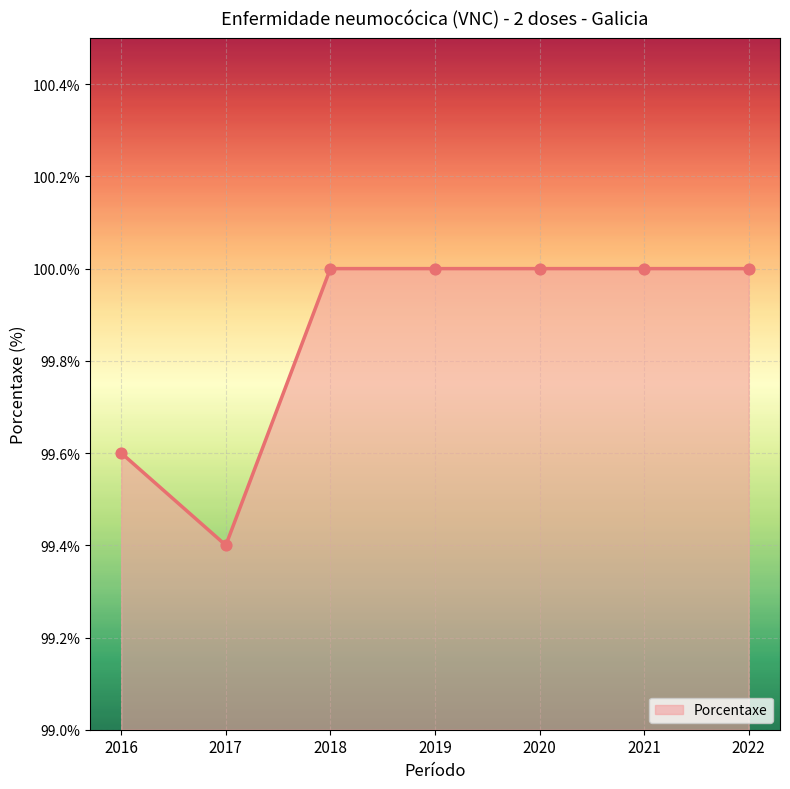

Which has a higher value, 2019 or 2016?

2019